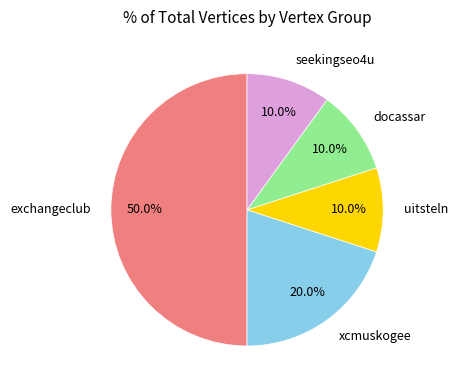

What is the ratio of the value at exchangeclub to the value at seekingseo4u?

5.0